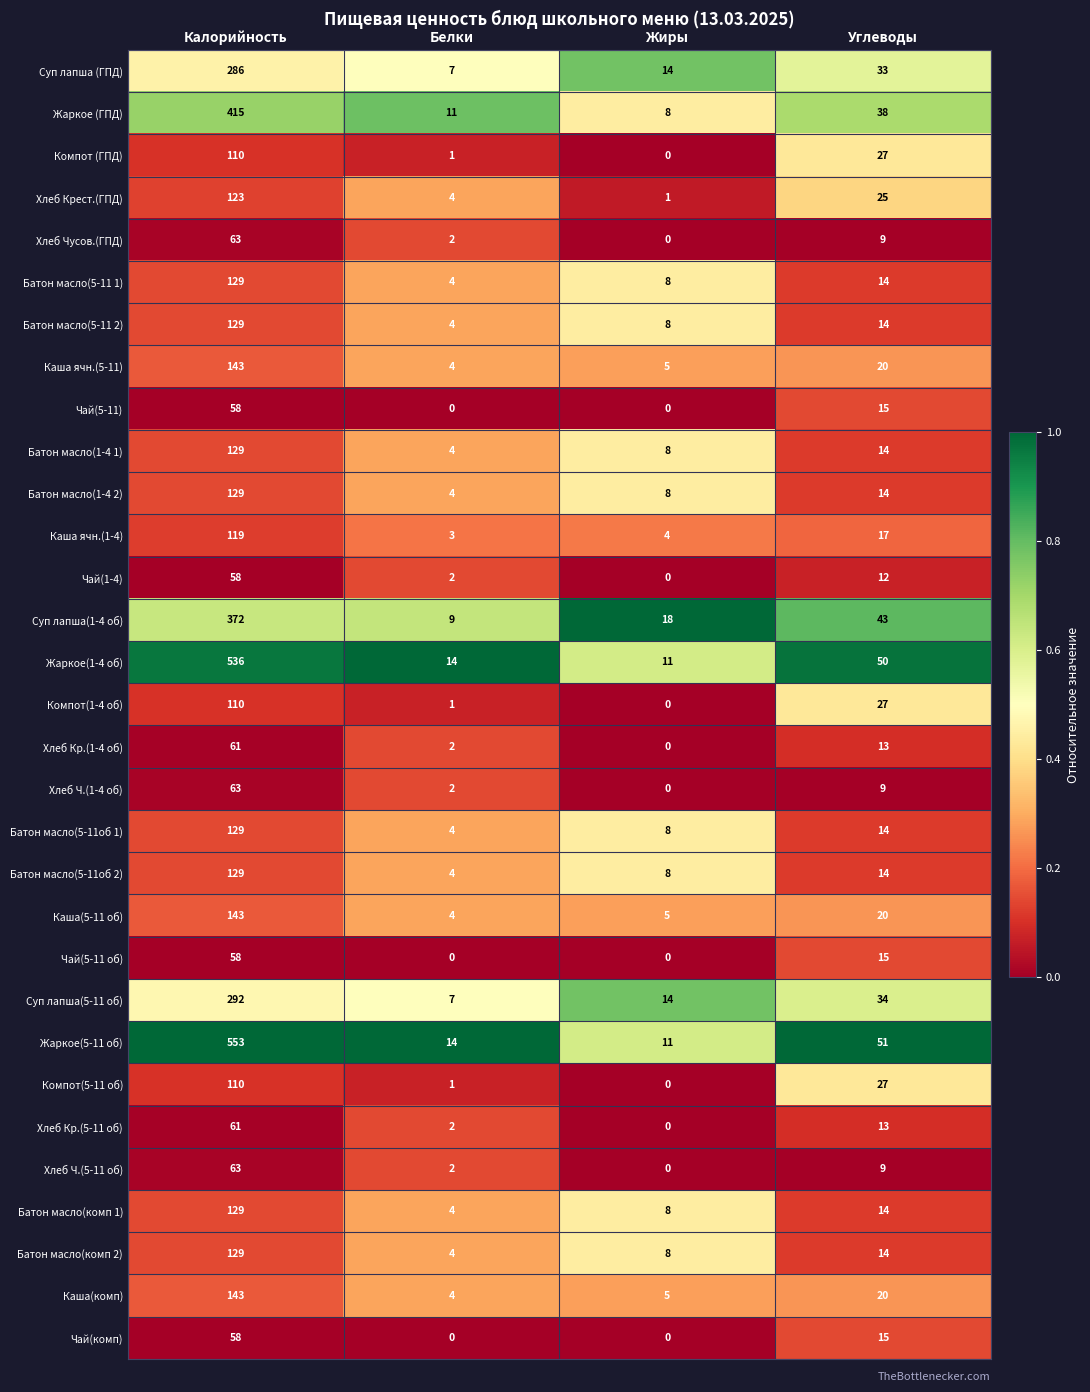

What is the highest value of the Суп лапша(1-4 об) series?

372